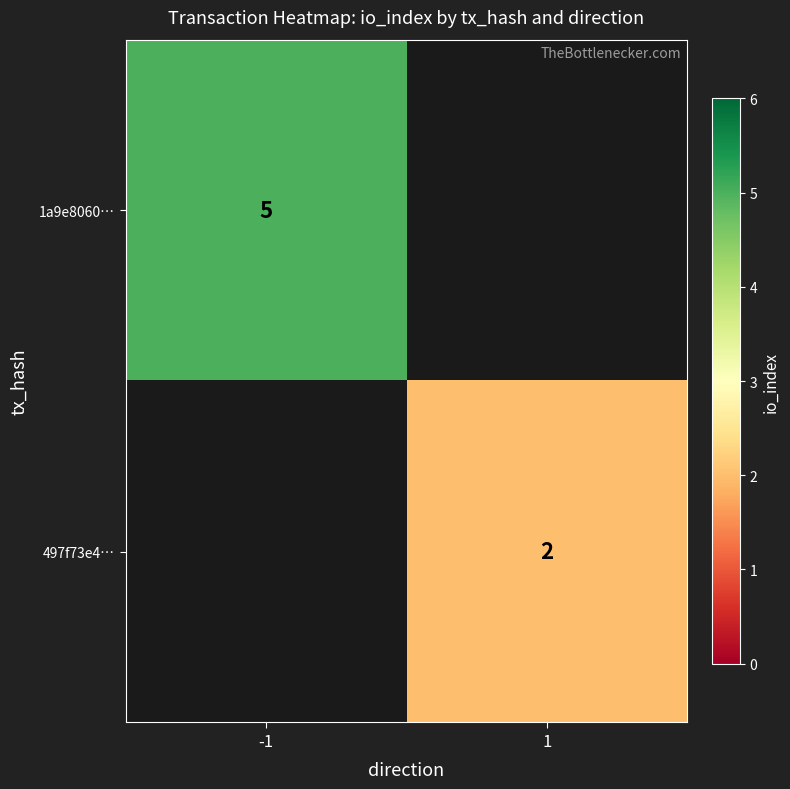

Count the number of categories in the chart.

2